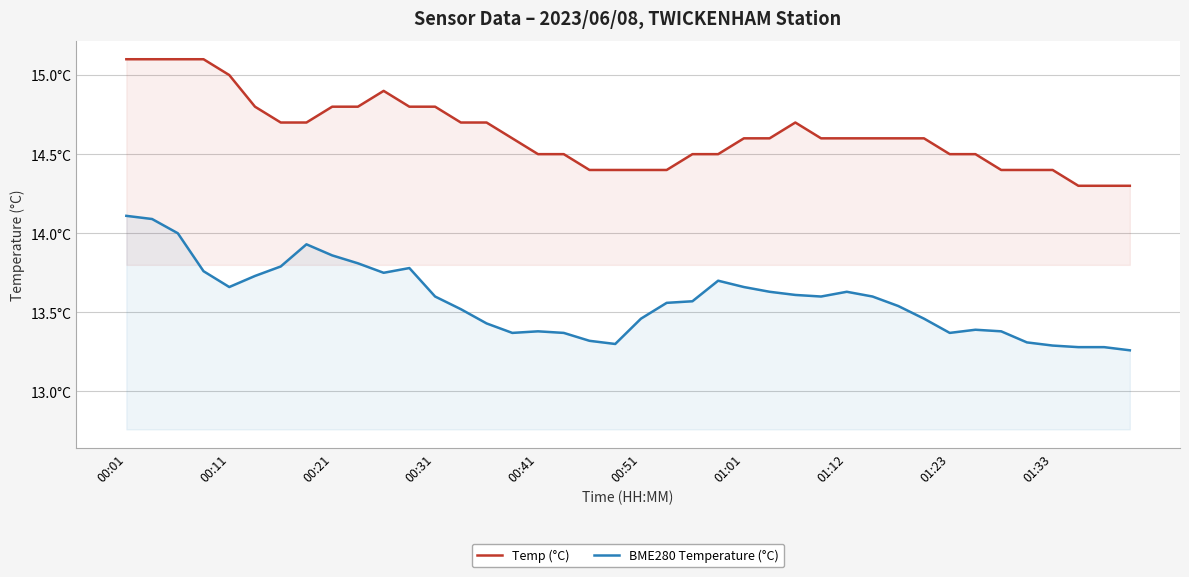

What is the minimum value shown in the chart?

13.3